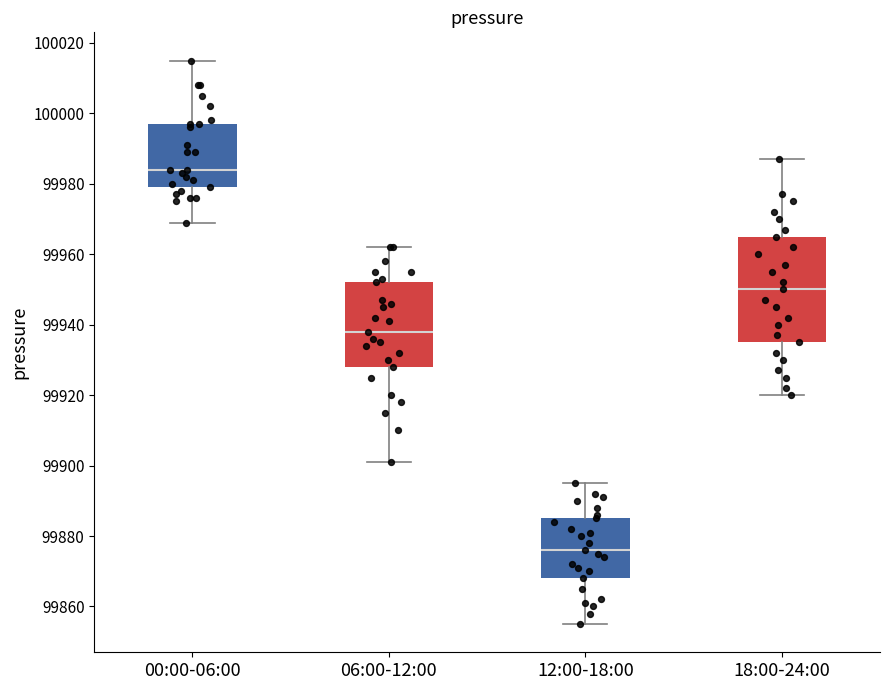

Where does the upper whisker of the box for 18:00-24:00 end on the y-axis? The values are not printed on the chart, so give them approximately, as read against the axis.

99988